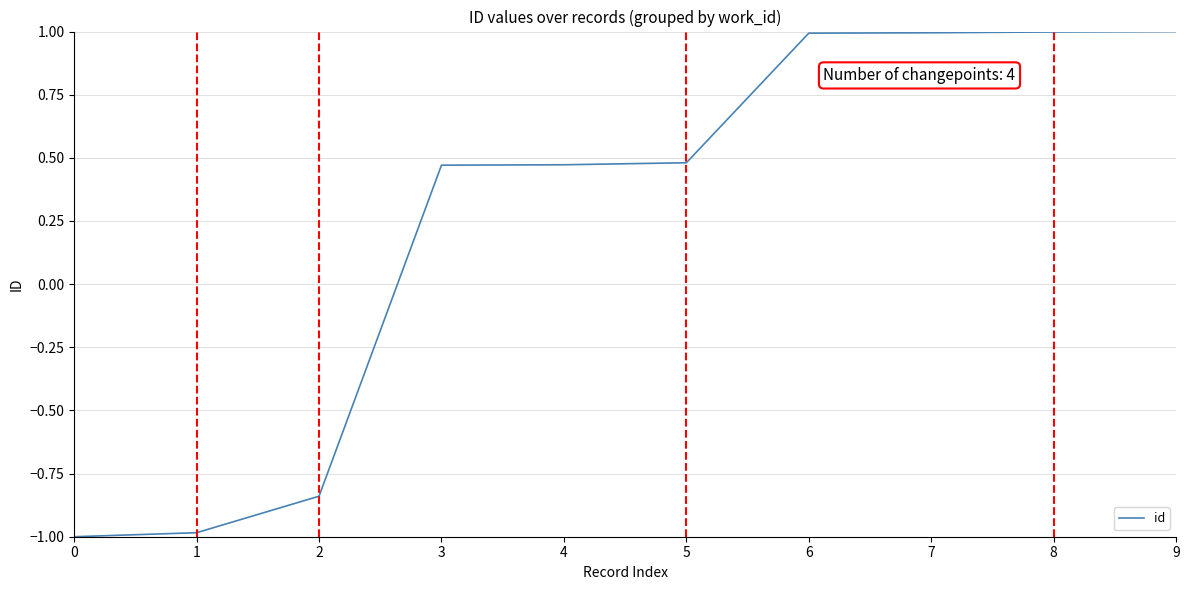

How many values are above zero?

7